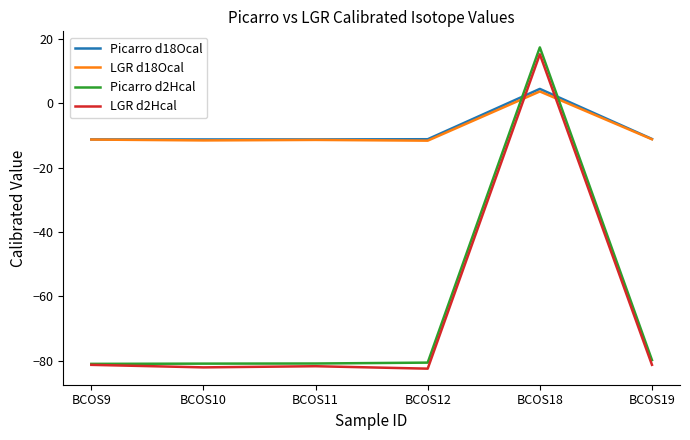

How many lines are shown in the chart?

4